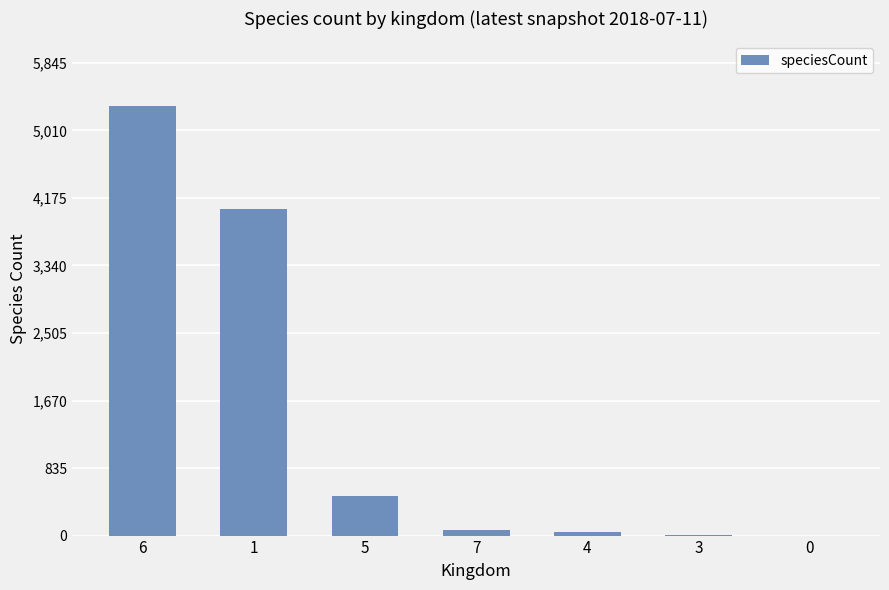

The value at 1 is 5574. True or false?

False